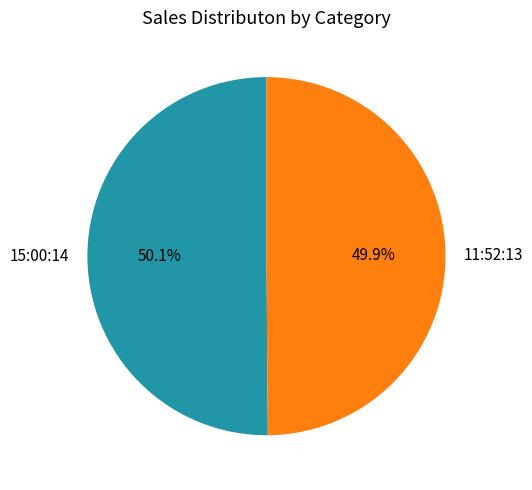

Is it true that 15:00:14 is 41% of the pie?

False